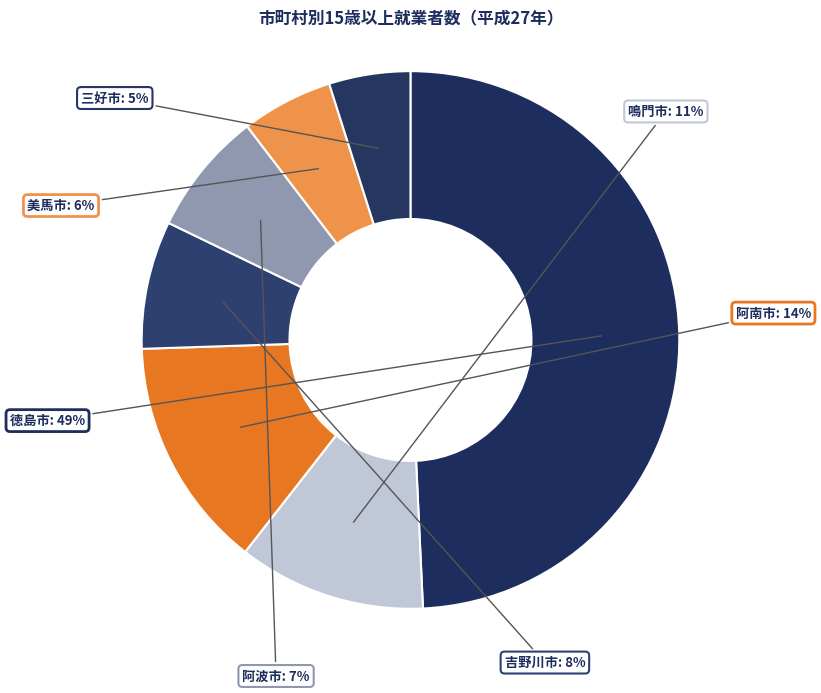

Count the number of slices in the pie.

7